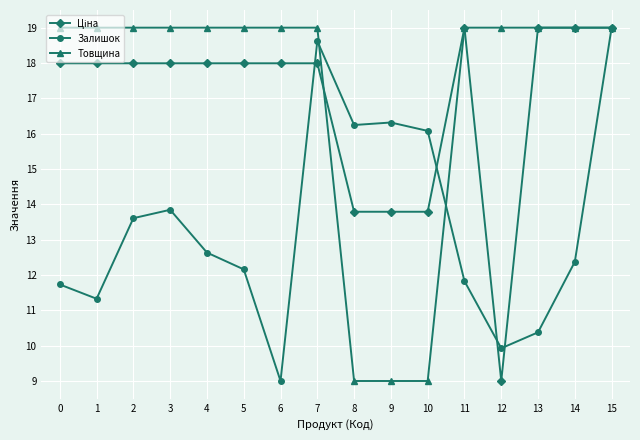

At which category is the sum across all series the highest?

15